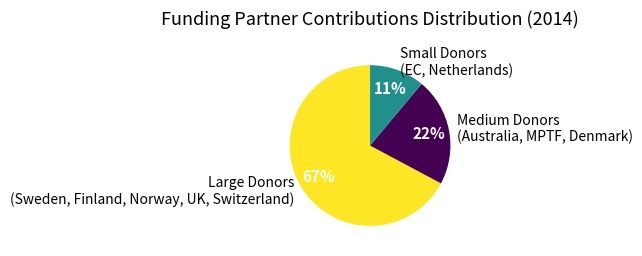

What is the ratio of the value at Small Donors (EC, Netherlands) to the value at Medium Donors (Australia, MPTF, Denmark)?

0.5